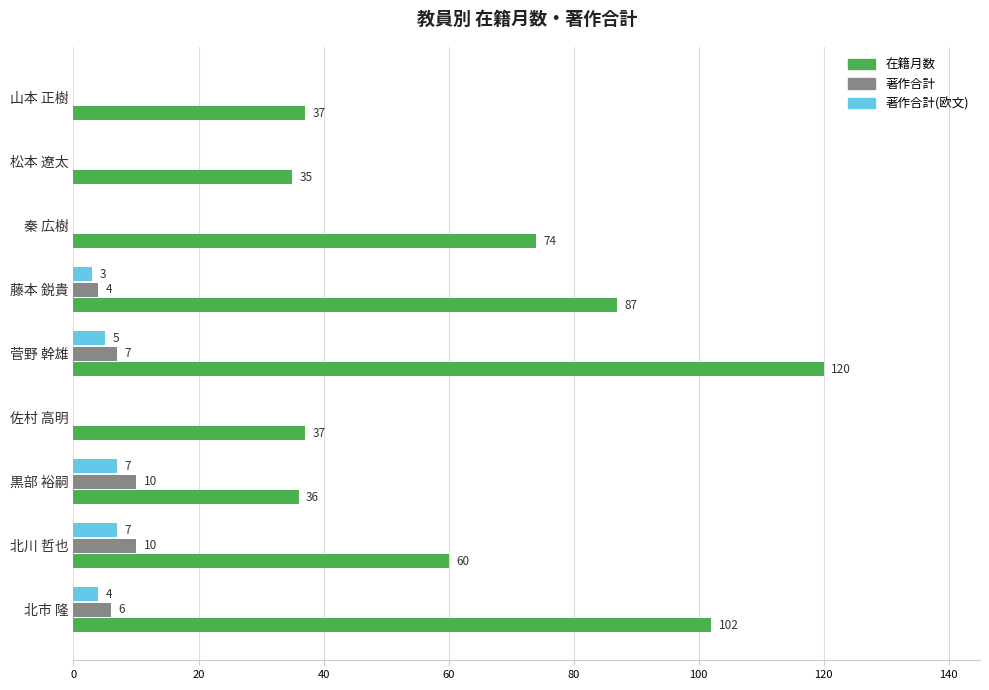

What is the maximum value shown in the chart?

120